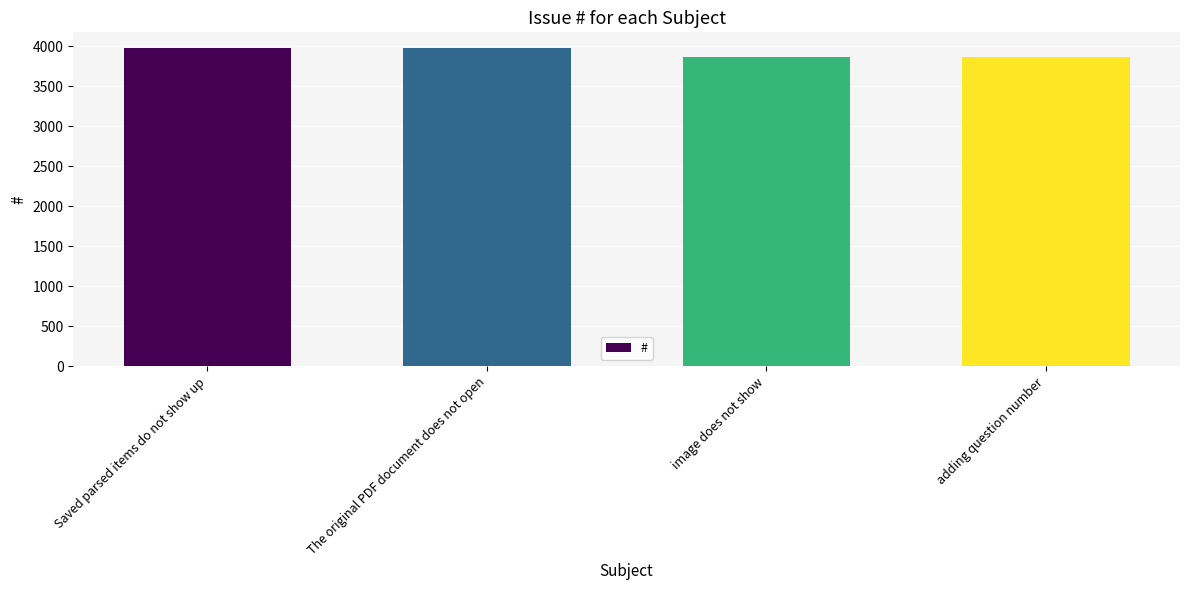

What is the change in value from Saved parsed items do not show up to image does not show?

-106